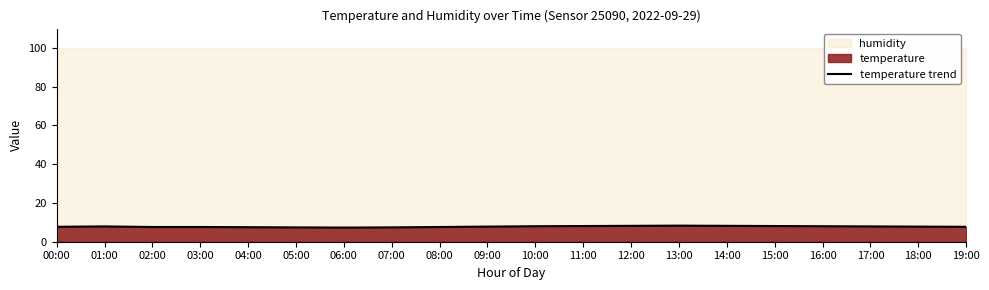

Rank the categories by value from highest to lowest.

13:00, 12:00, 14:00, 11:00, 15:00, 10:00, 16:00, 01:00, 17:00, 09:00, 18:00, 00:00, 19:00, 02:00, 03:00, 08:00, 04:00, 05:00, 07:00, 06:00